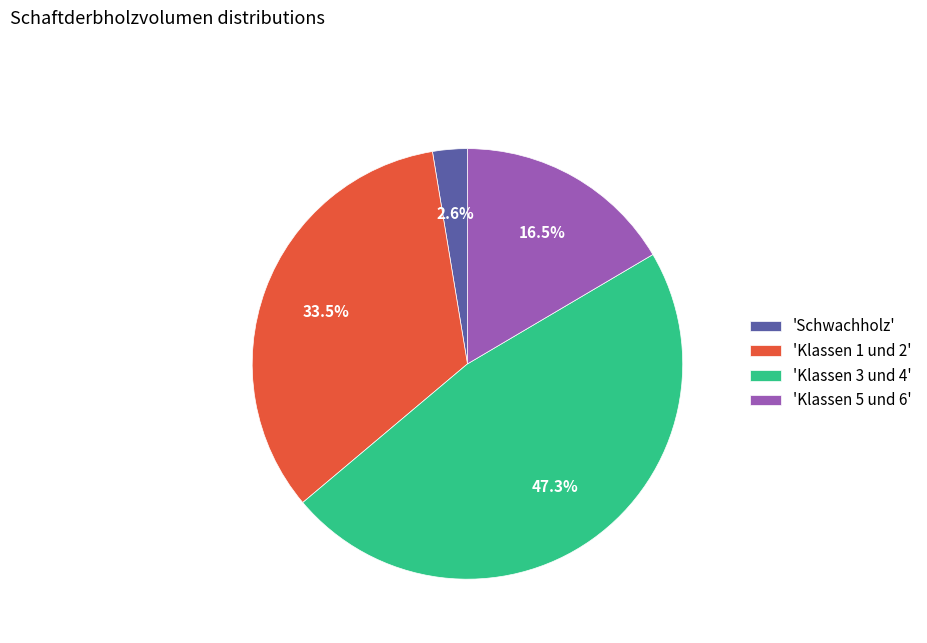

Does 'Klassen 3 und 4' represent more than half of the total?

No